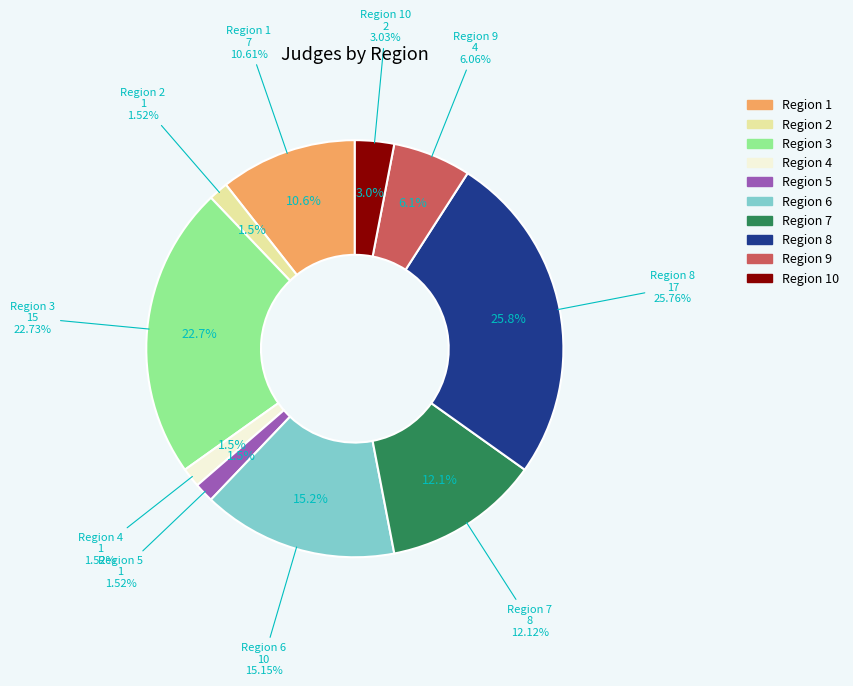

To the nearest percent, what is the difference between the Region 9 and Region 1 slice percentages?

5%